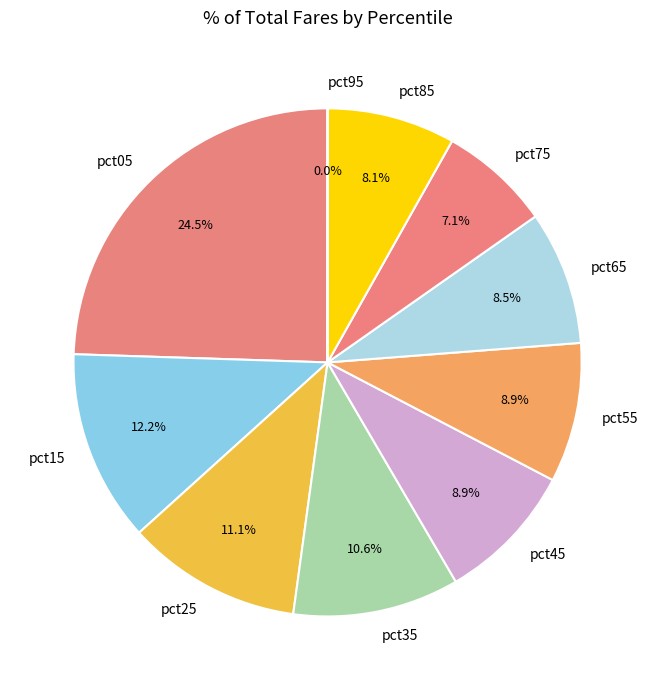

Does pct75 represent more than half of the total?

No